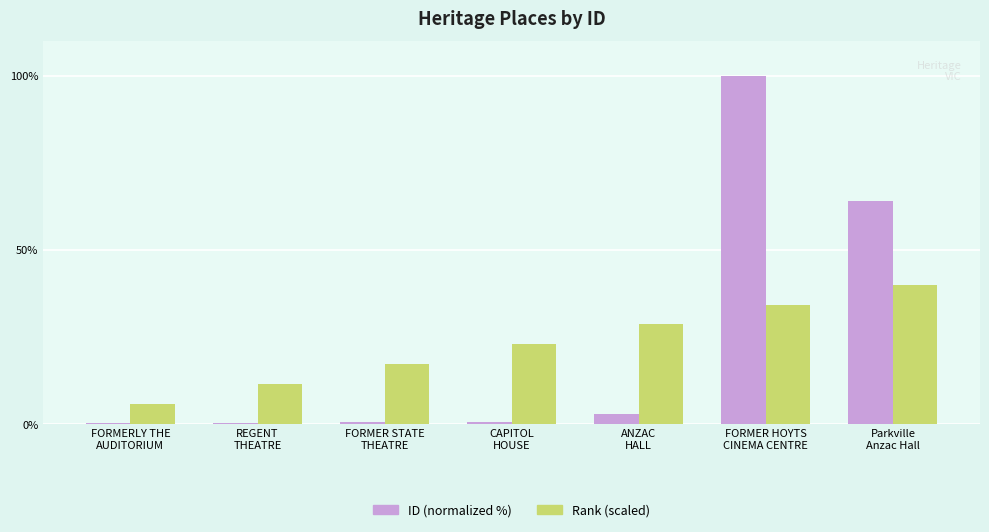

List the series in order of their overall mean, highest first.

ID (normalized %), Rank (scaled)